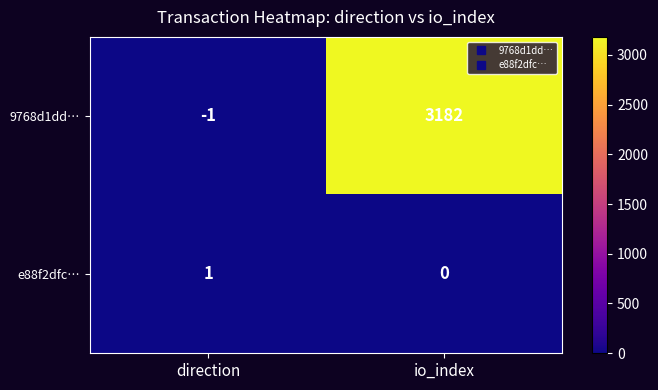

Which series has the largest range (max minus min)?

9768d1dd…